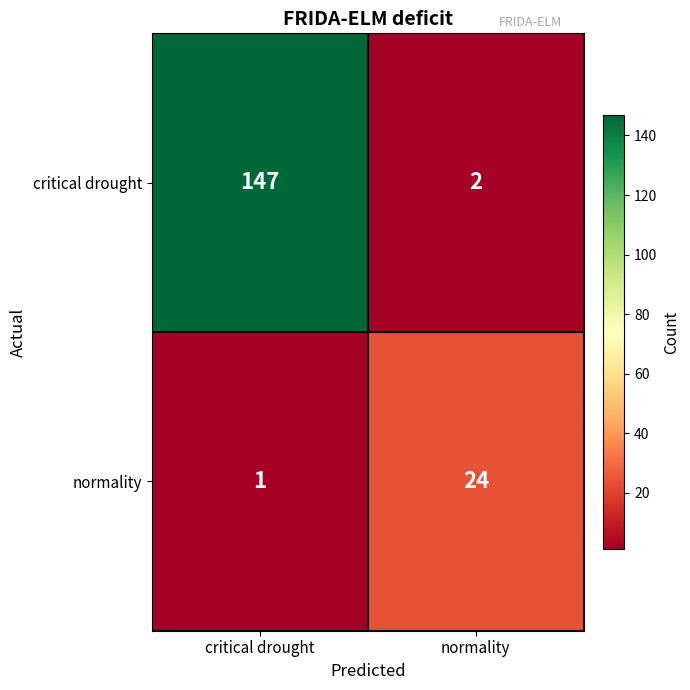

Reading right to left, list all the values displayed in this chart.

critical drought: normality=2	critical drought=147
normality: normality=24	critical drought=1